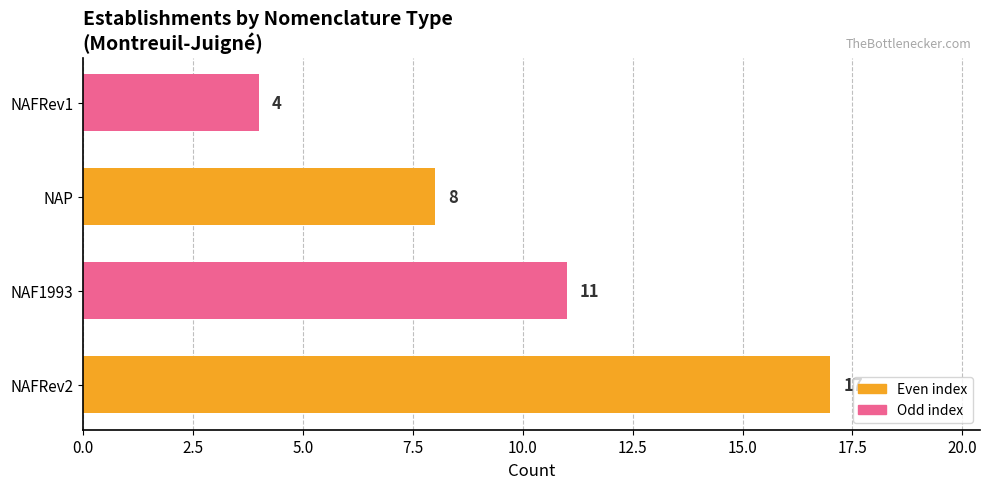

How many values are below 11?

2